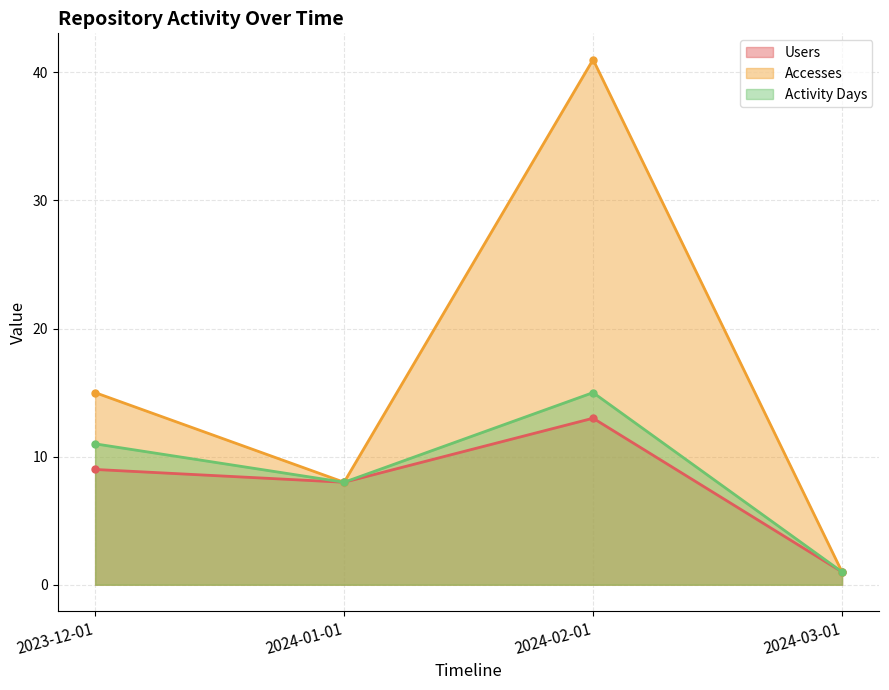

What is the label of the 4th point from the left?

2024-03-01